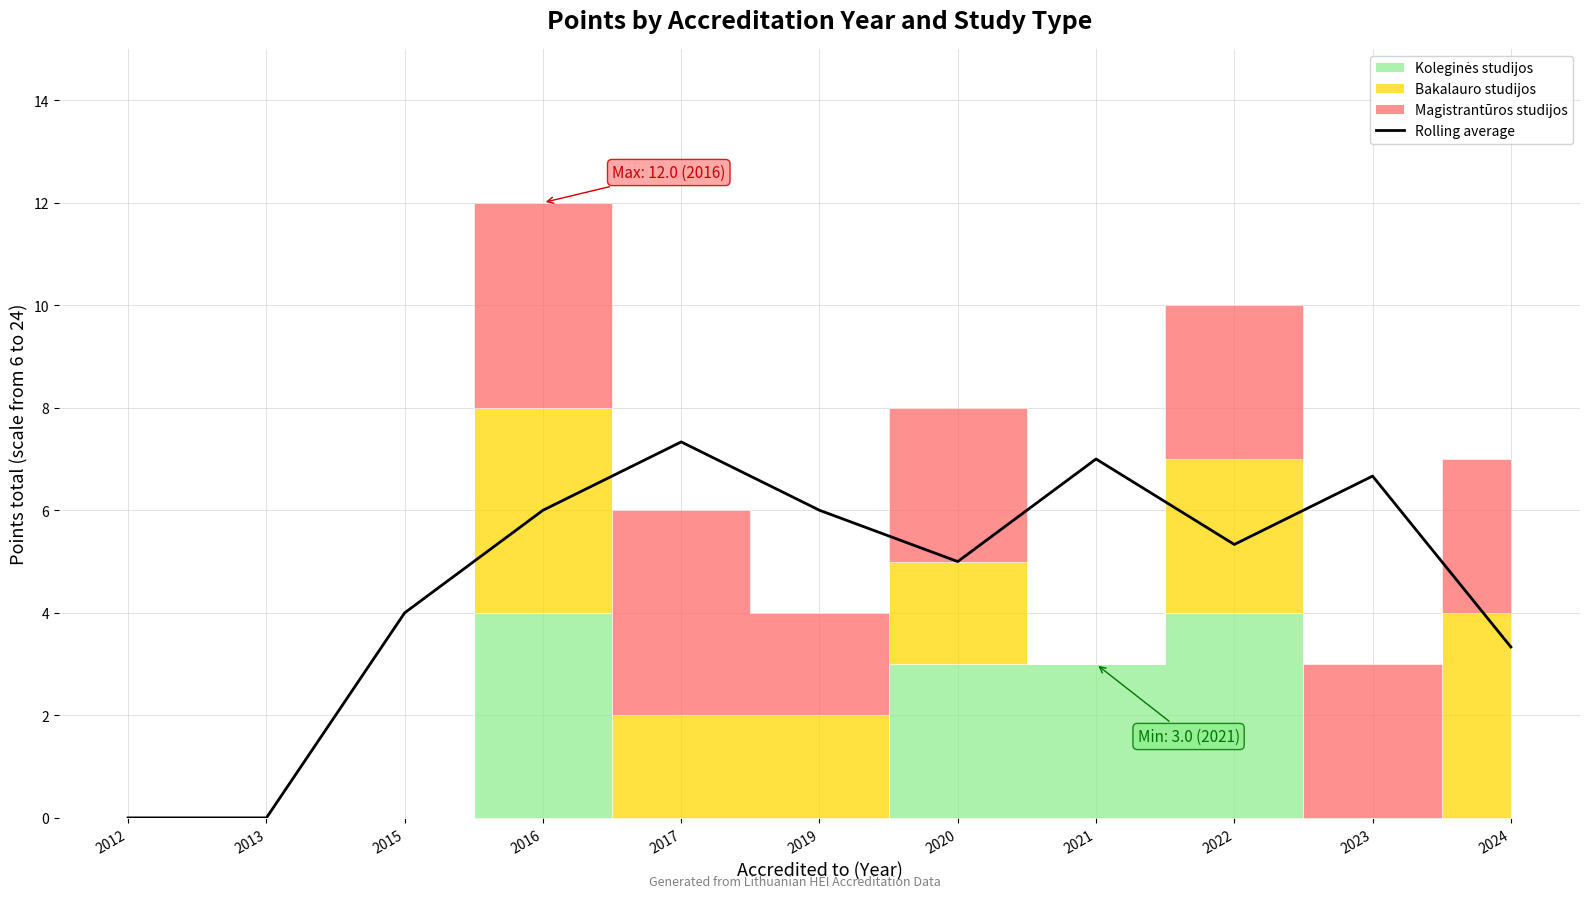

At which category does the chart reach its minimum across all series?

2012